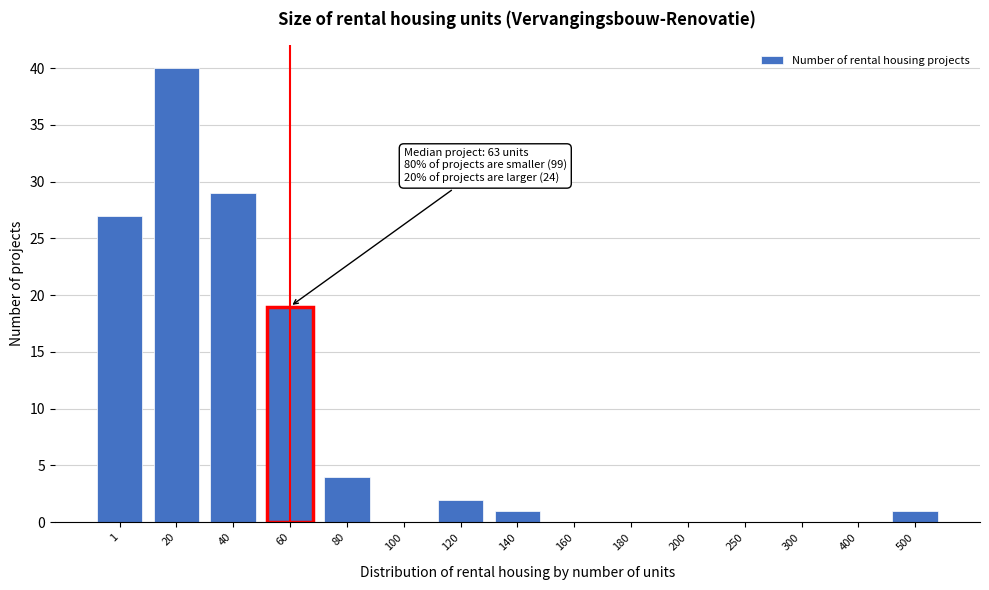

Reading right to left, list all the values displayed in this chart.

500=1	400=0	300=0	250=0	200=0	180=0	160=0	140=1	120=2	100=0	80=4	60=19	40=29	20=40	1=27